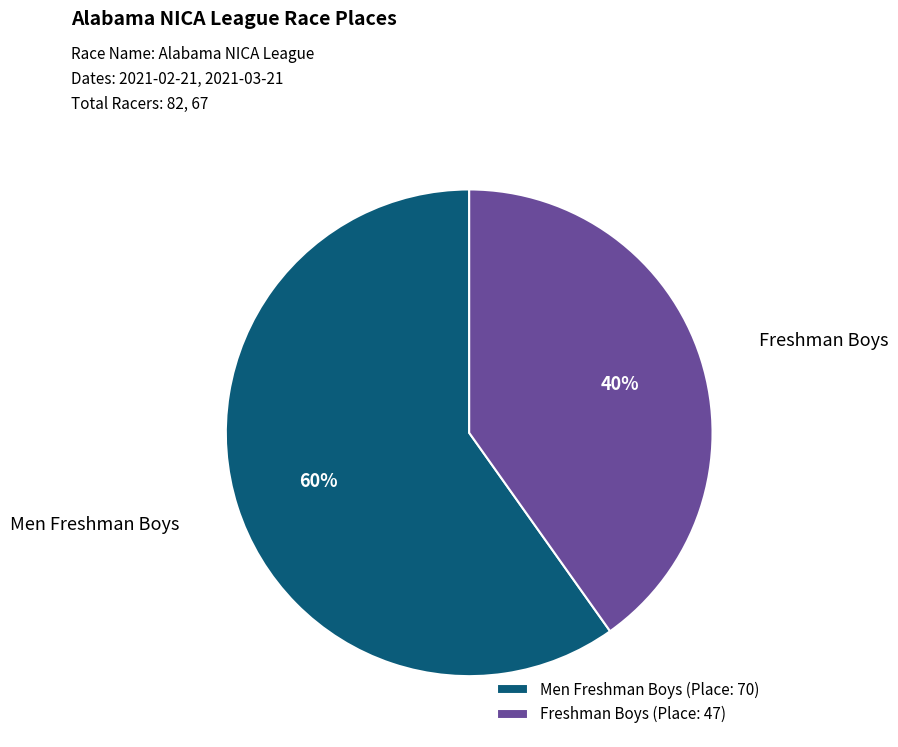

What percentage is the Men Freshman Boys slice, to the nearest percent?

60%